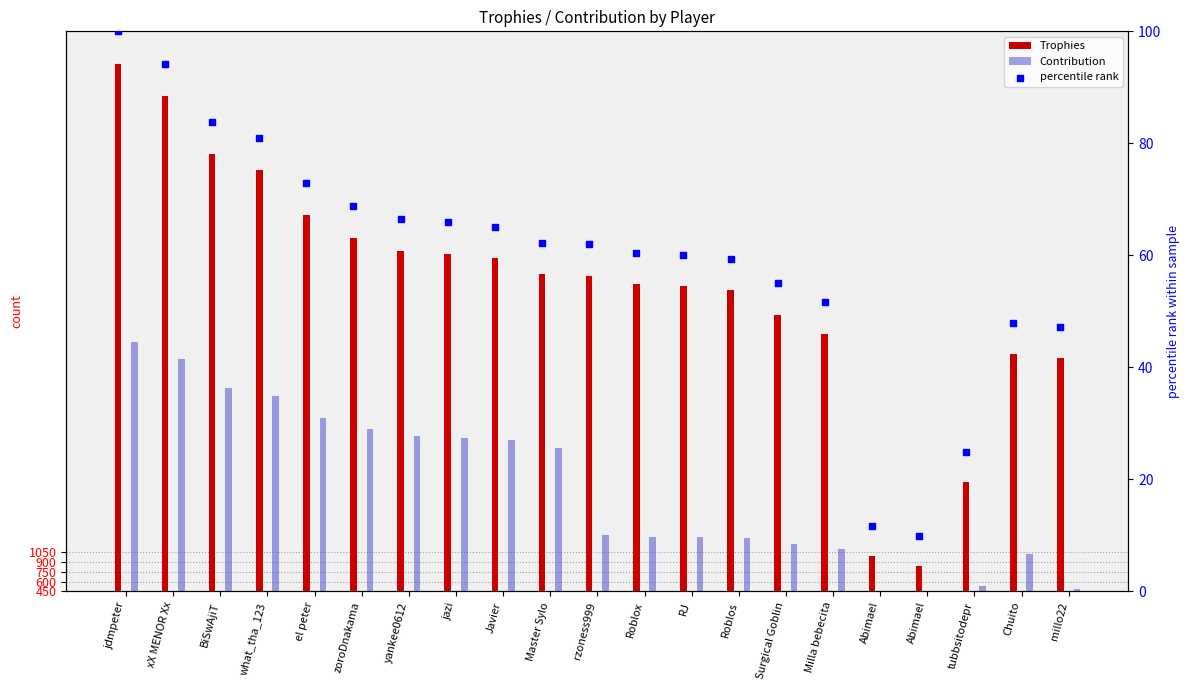

What is the change in value from xX MENOR Xx to Abimael?

-84.3